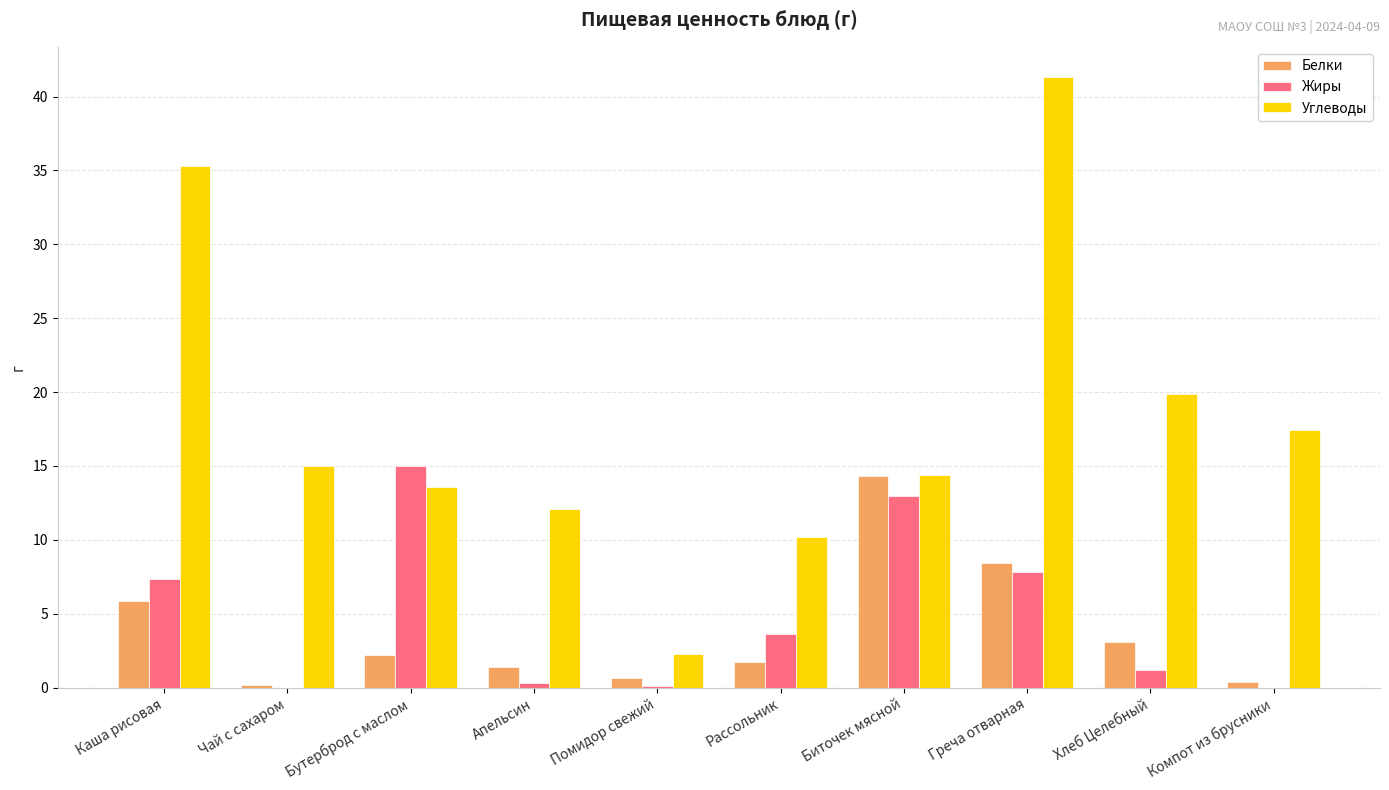

Which series changed the most between Бутерброд с маслом and Биточек мясной?

Белки